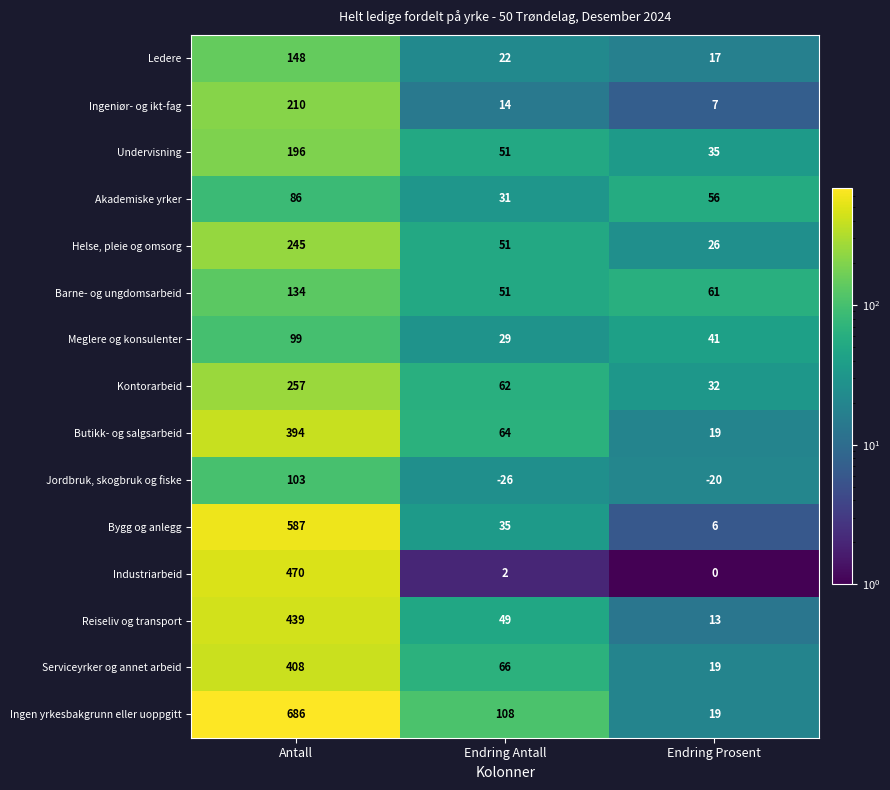

How many categories are shown in the chart?

3